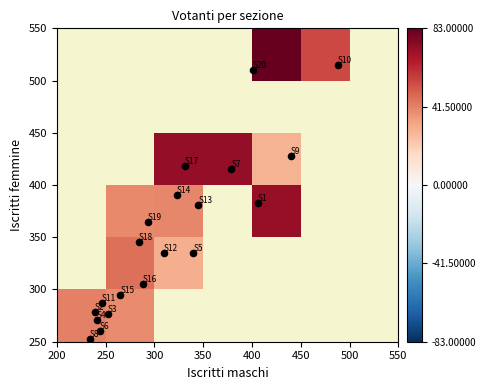

List the series in order of their peak value, lowest first.

8, 6, 4, 3, 2, 11, 15, 16, 12, 5, 18, 19, 13, 14, 1, 7, 17, 9, 20, 10